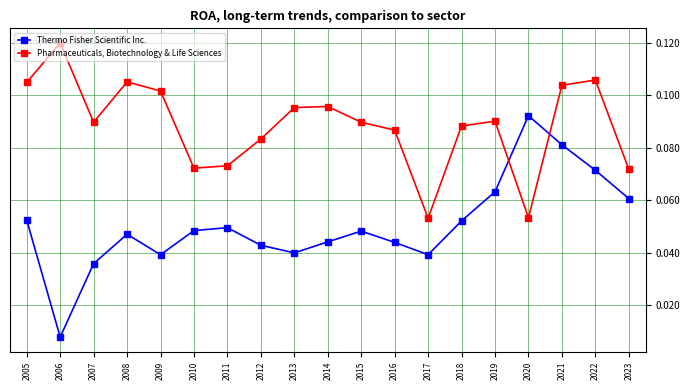

How many interior local valleys does the Thermo Fisher Scientific Inc. series have?

4